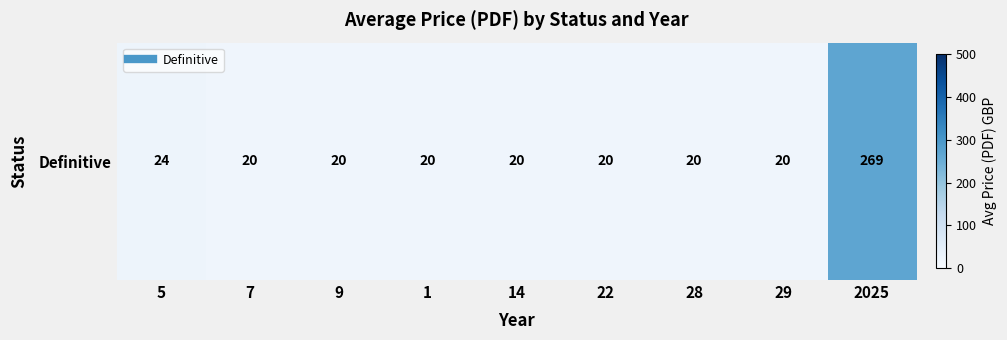

The chart shows a value of 4.5 at 28. True or false?

False